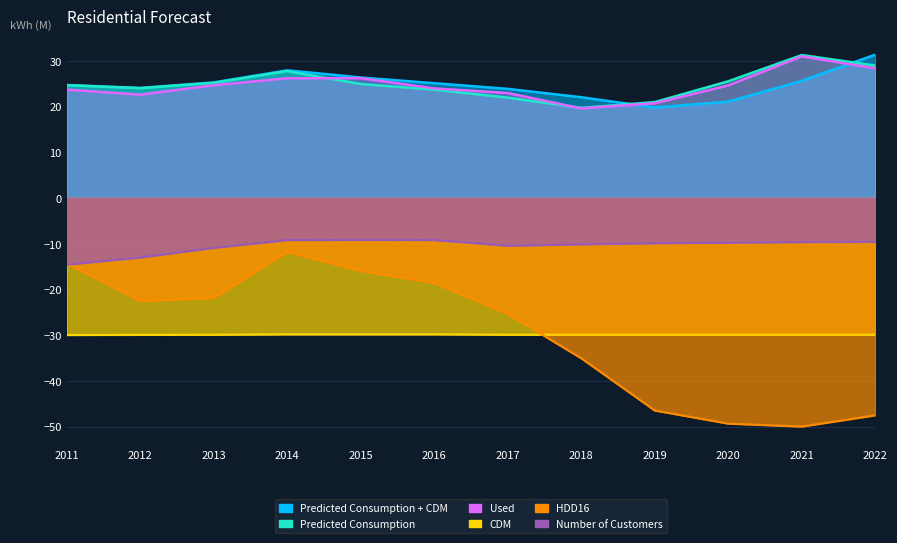

What is the difference between the maximum and minimum values in the Number of Customers series?

5.4